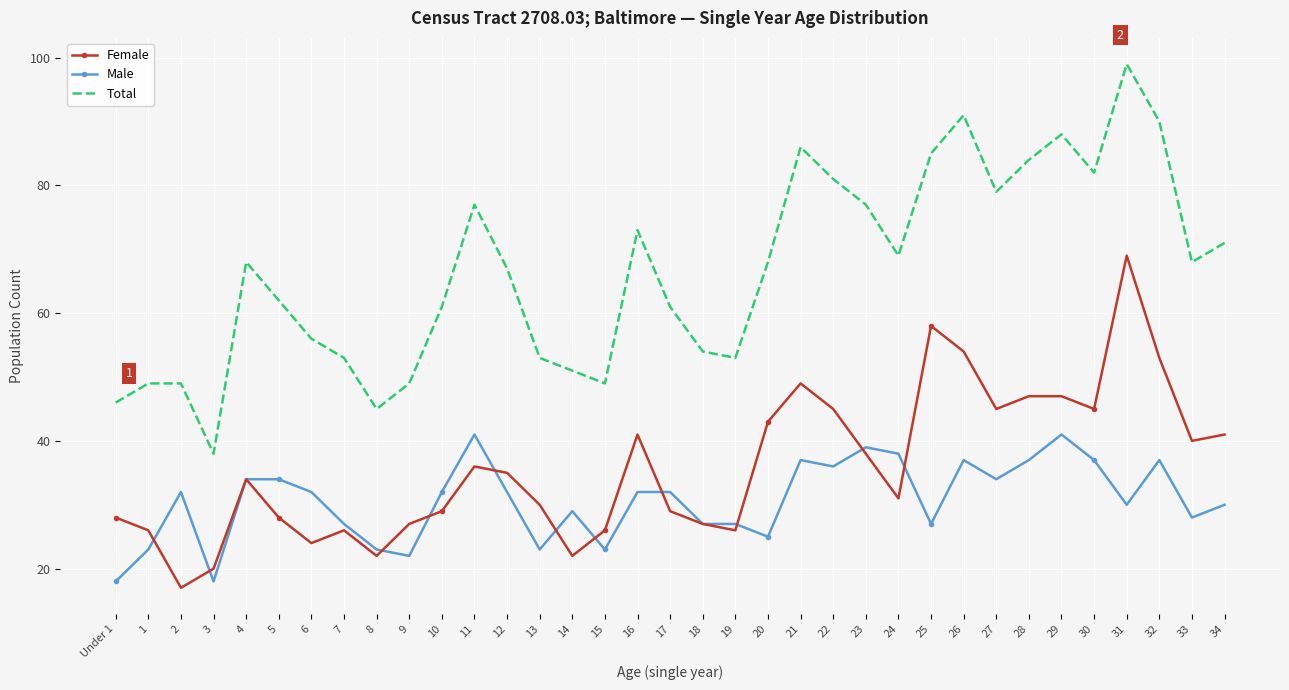

Which series has the largest range (max minus min)?

Total